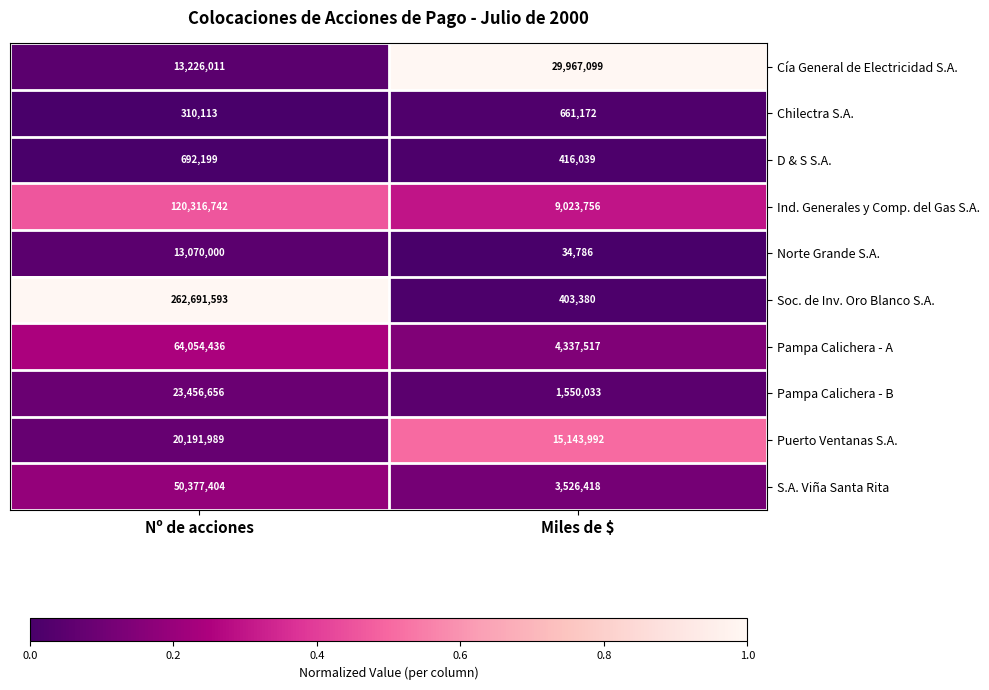

Which series has the largest total across all categories?

Soc. de Inv. Oro Blanco S.A.